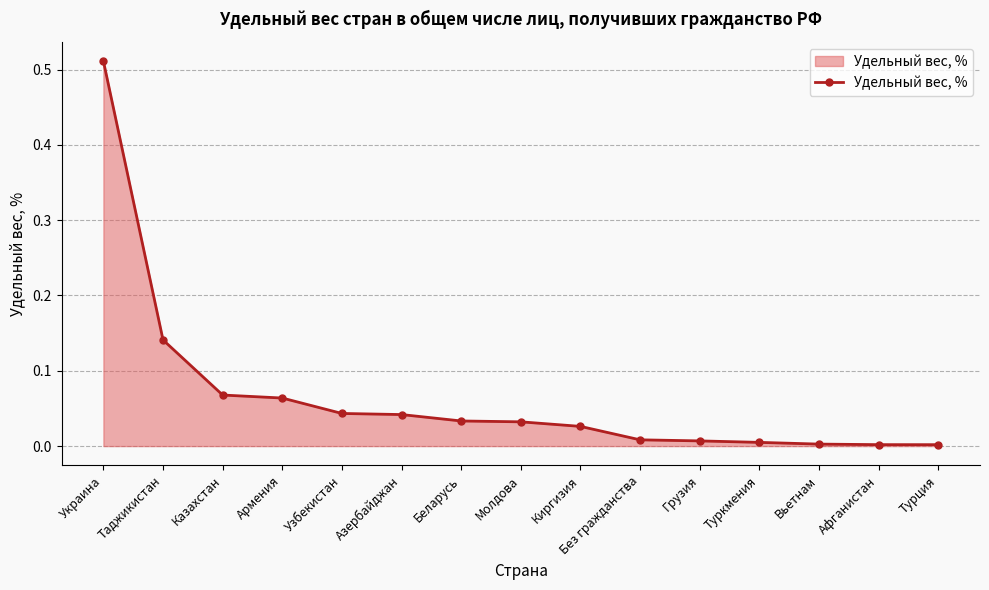

What is the label of the 13th point from the right?

Казахстан